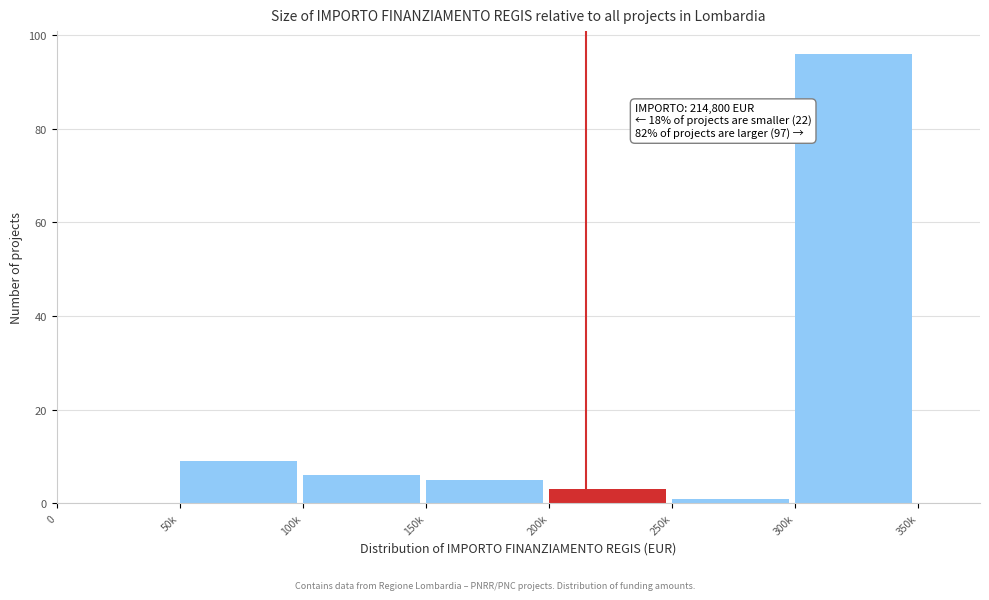

Reading right to left, what are all the values shown in this chart?

300k=96	250k=1	200k=3	150k=5	100k=6	50k=9	0=0